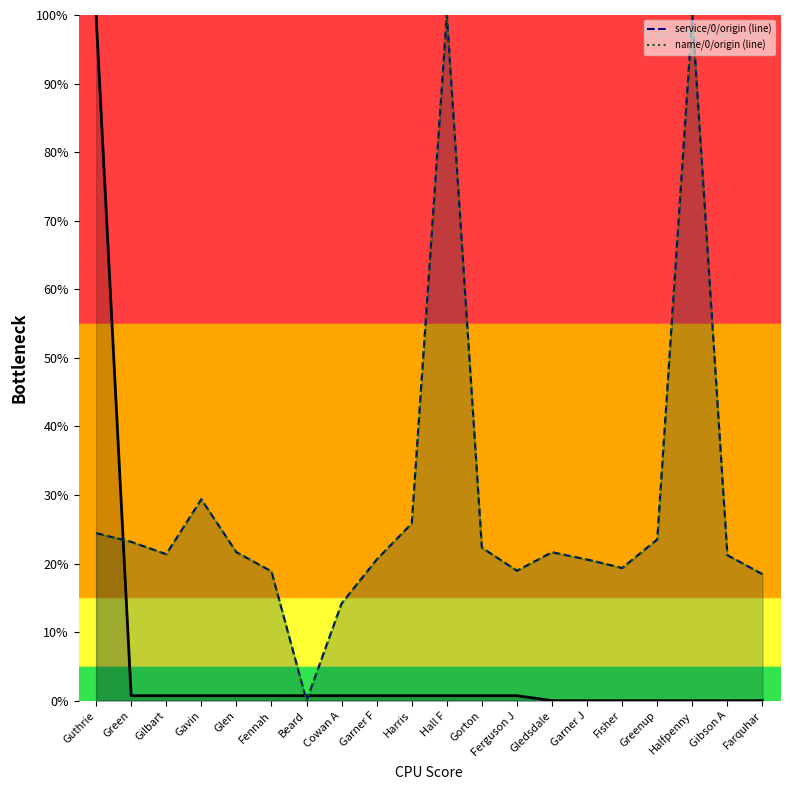

The value of name/0/origin (line) at Gorton is 22.3. True or false?

True